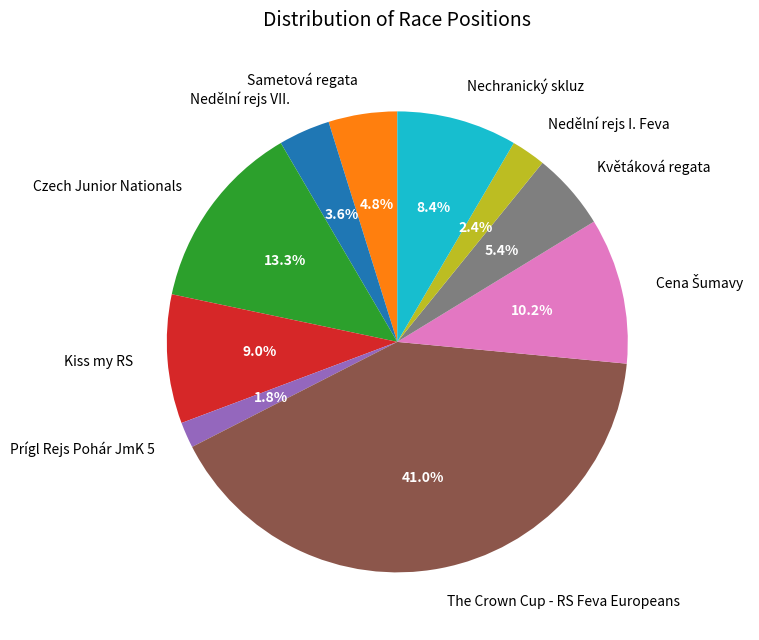

What is the largest slice in the pie chart?

The Crown Cup - RS Feva Europeans